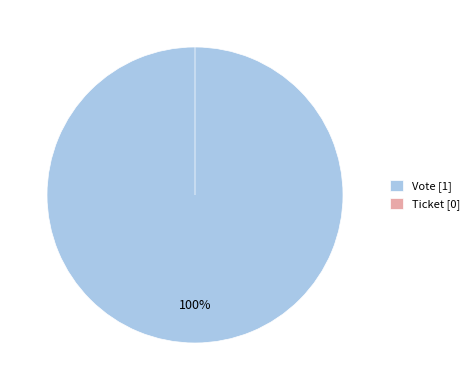

What is the total percentage of Ticket and Vote?

100.0%